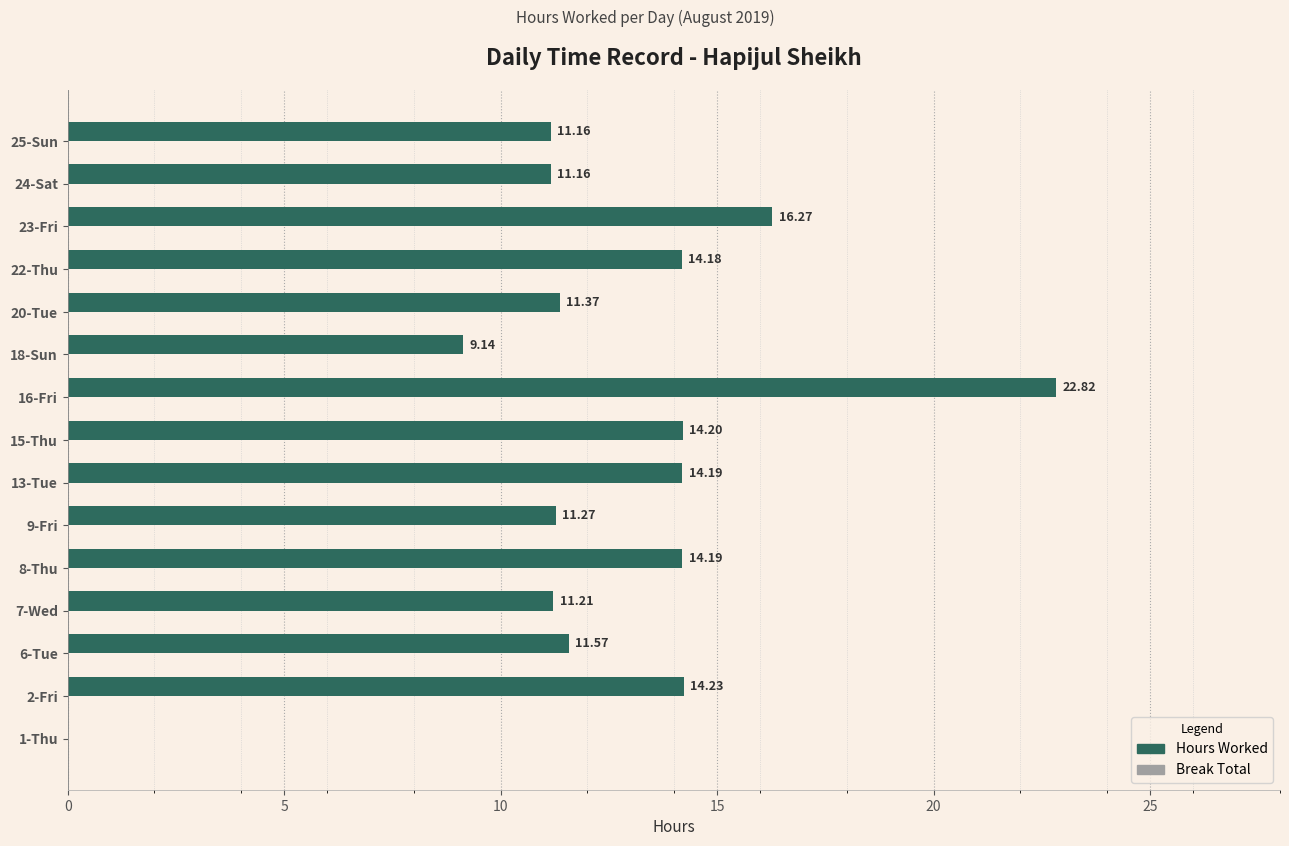

What is the sum of the values at 20-Tue and 24-Sat?

22.5